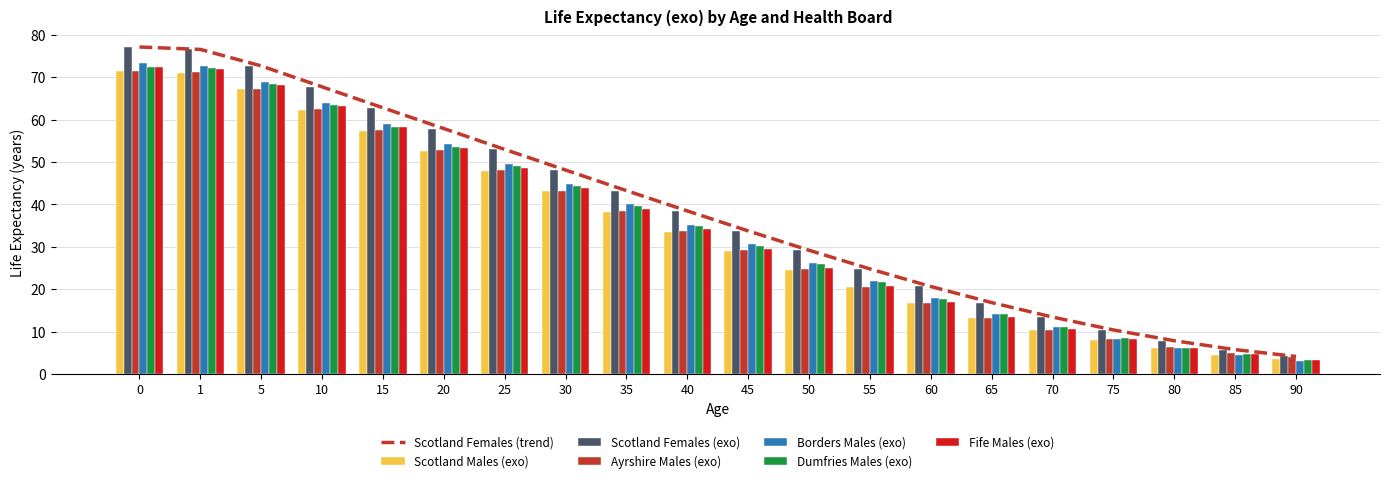

At 25, list the series in order from largest to smallest.

Scotland Females (exo), Borders Males (exo), Dumfries Males (exo), Fife Males (exo), Ayrshire Males (exo), Scotland Males (exo)